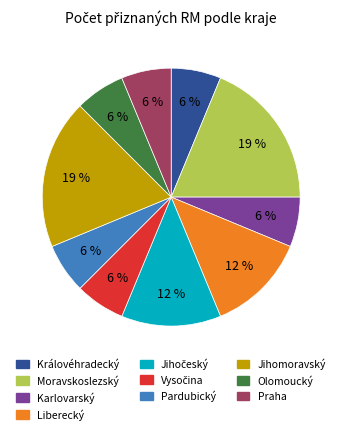

Does any single category account for the majority?

No